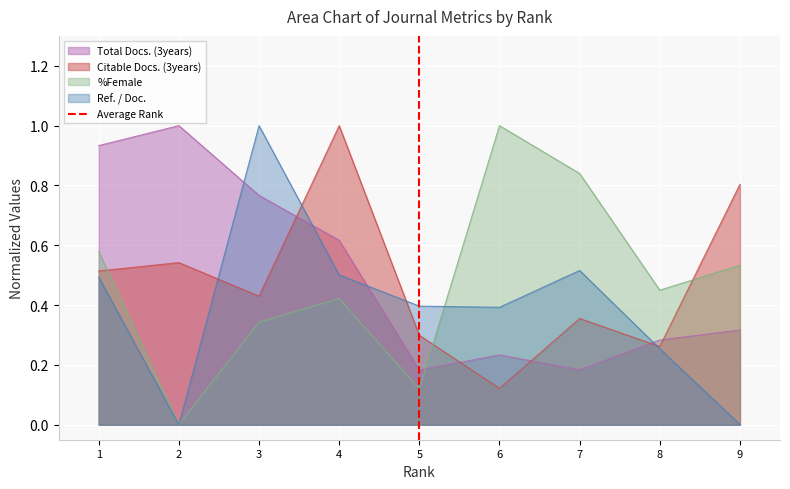

Rank the categories by %Female value from lowest to highest.

2, 5, 3, 4, 8, 9, 1, 7, 6